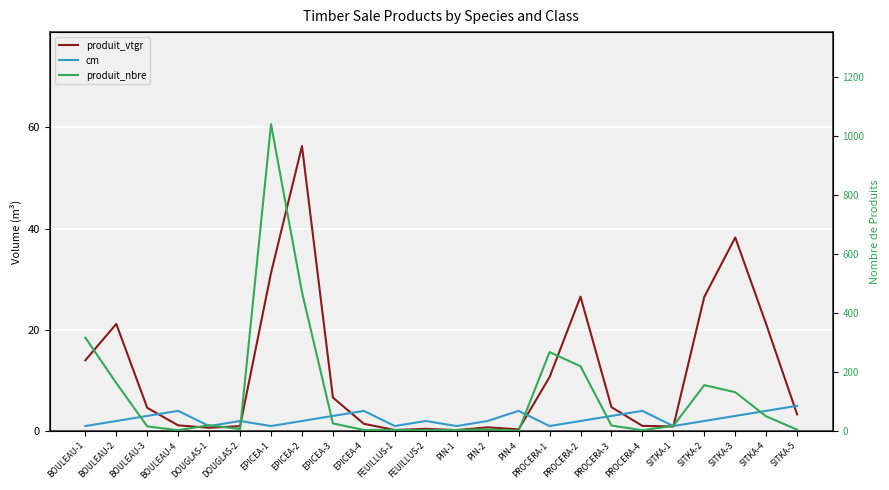

At which label does produit_vtgr reach its peak?

EPICEA-2